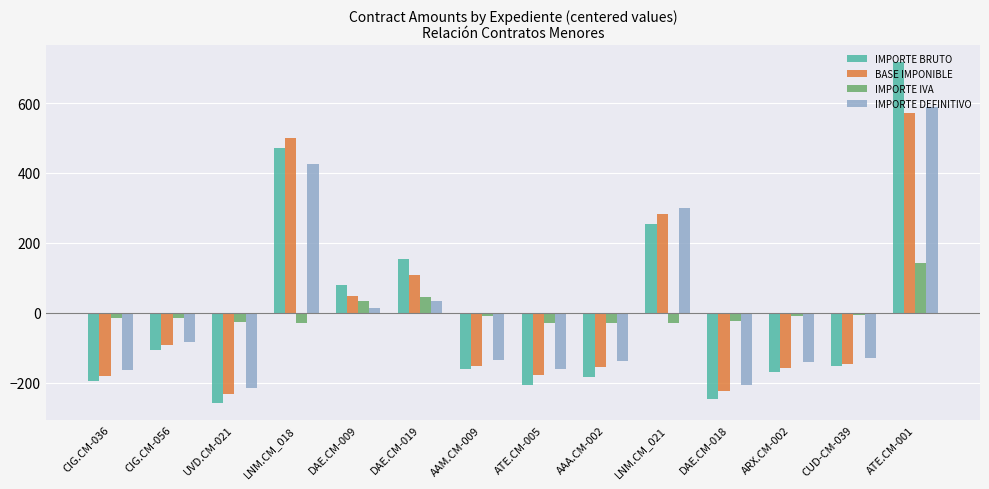

At which label does IMPORTE BRUTO first exceed -151?

CIG.CM-056